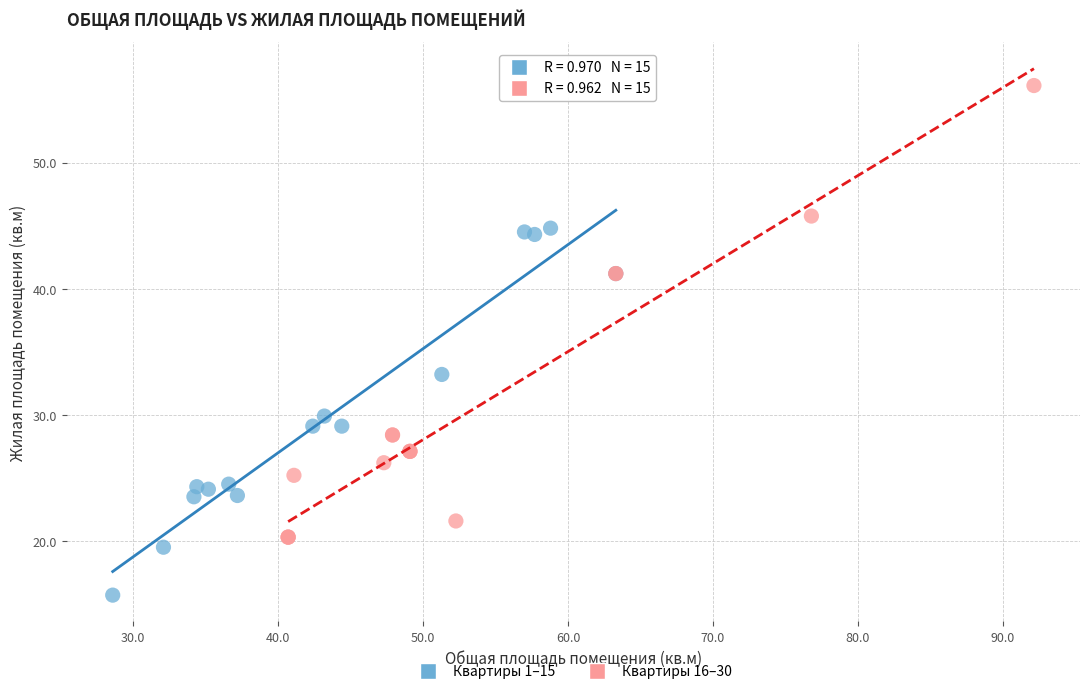

Which series contains the lowest Y value?

Квартиры 1–15